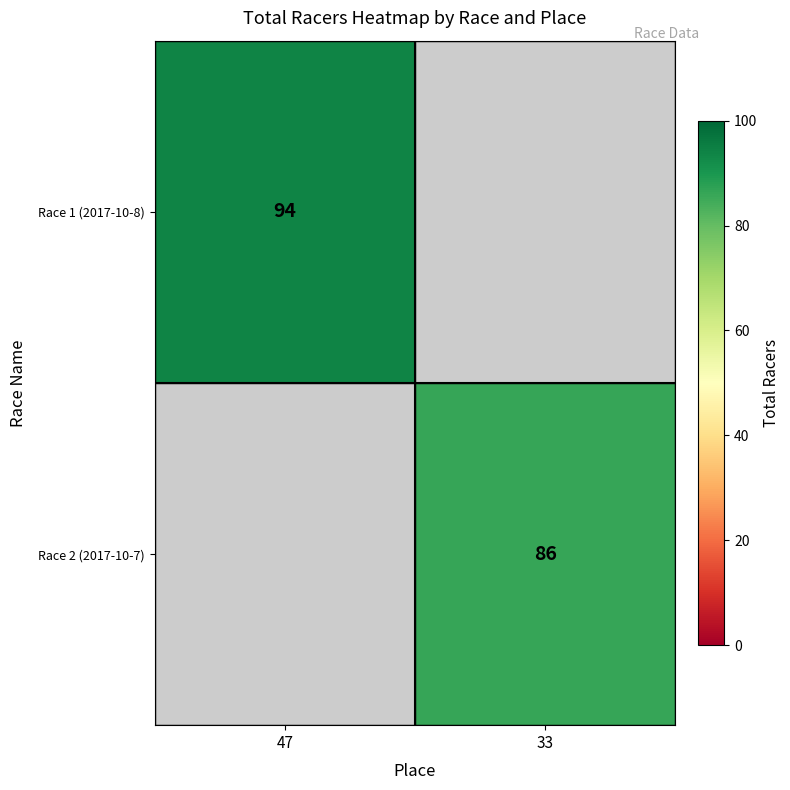

The Race 2 (2017-10-7) series shows 86 at 33. True or false?

True